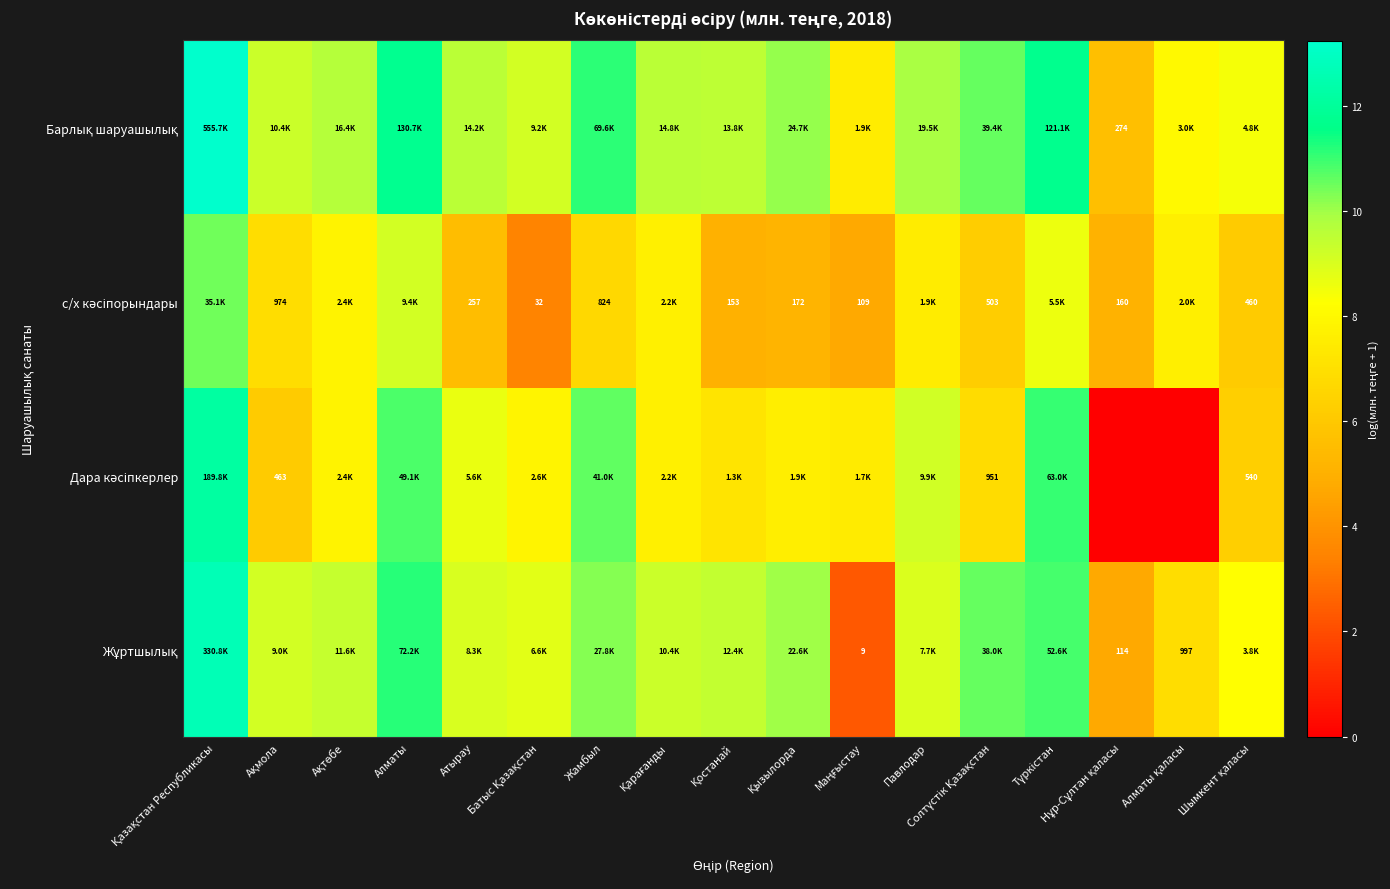

True or false: Барлық шаруашылық has a value of 17.9 at Алматы.

False